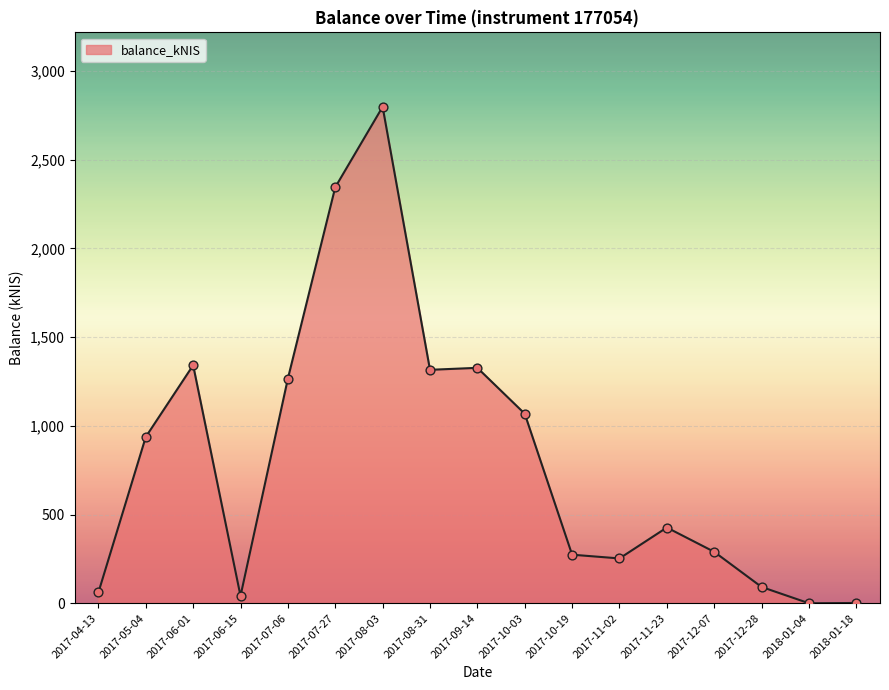

Between 2018-01-04 and 2017-06-15, which is larger?

2017-06-15